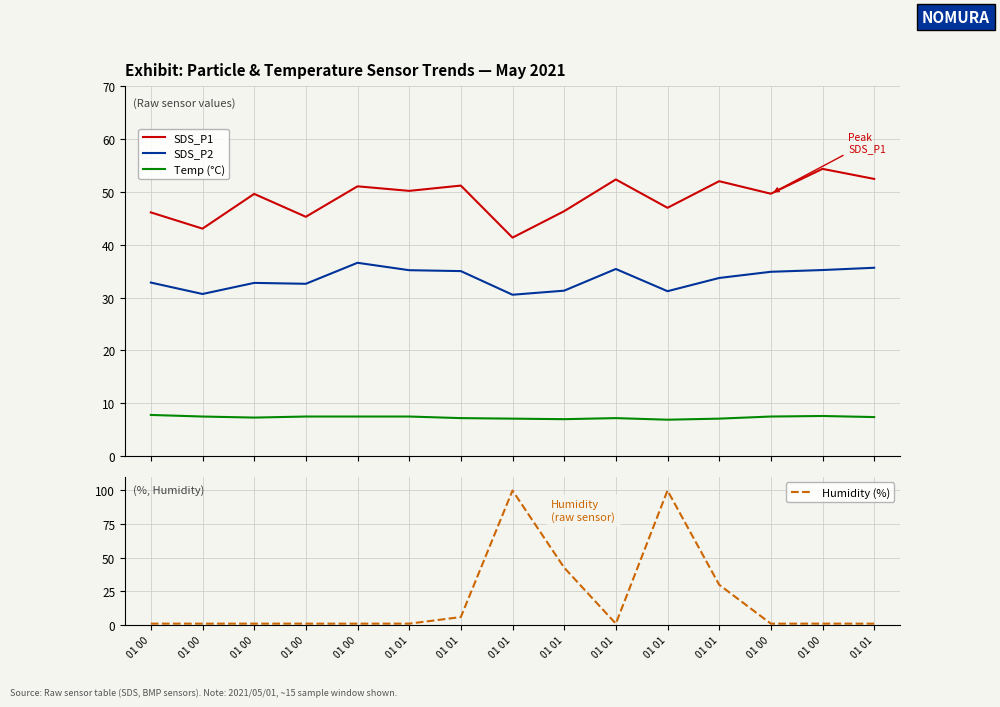

What is the maximum value shown in the chart?

99.9